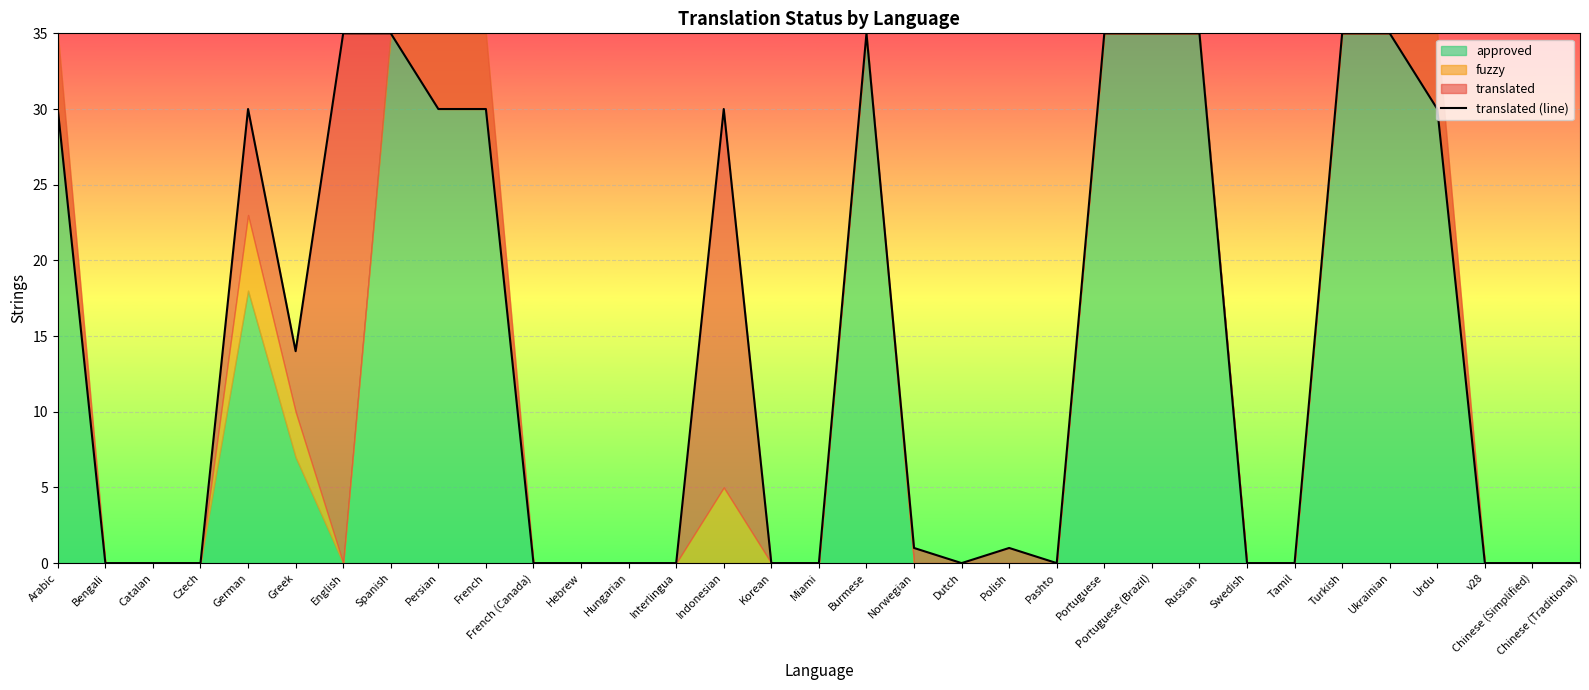

At how many categories does at least one series exceed 0?

17